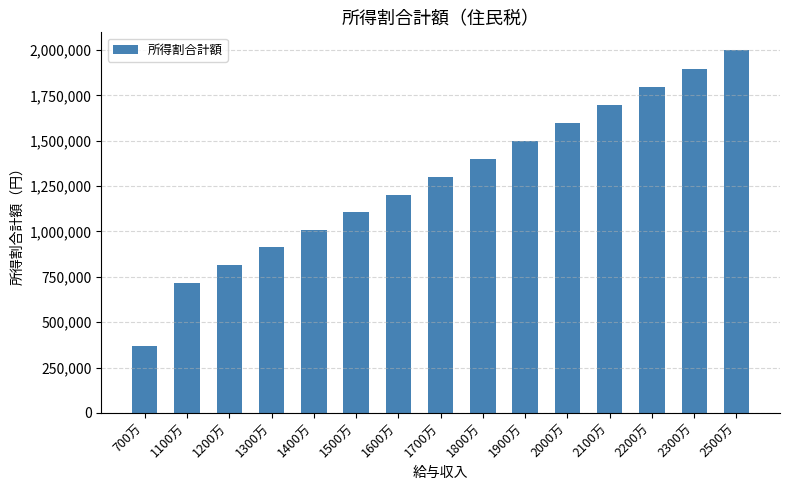

Reading left to right, transcribe all the data shown in this chart.

369500	718500	815500	912500	1009500	1106500	1203500	1300500	1397500	1497500	1597500	1697500	1797500	1897500	1997500